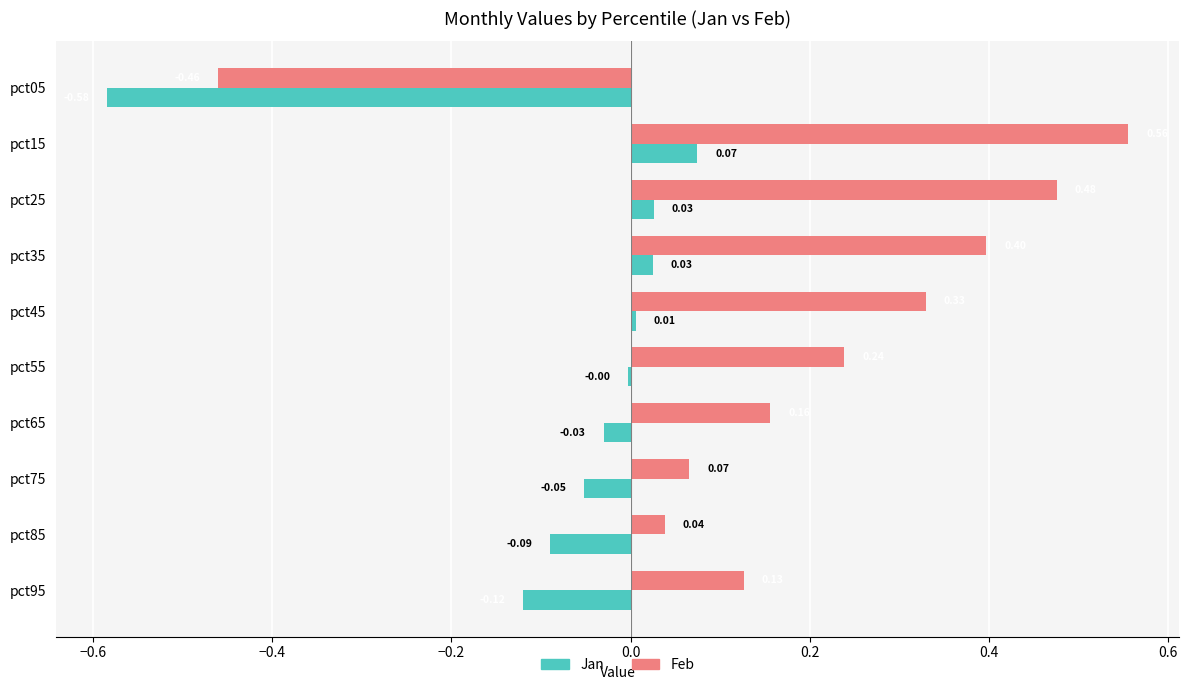

What is the sum of all Jan values?

-0.7